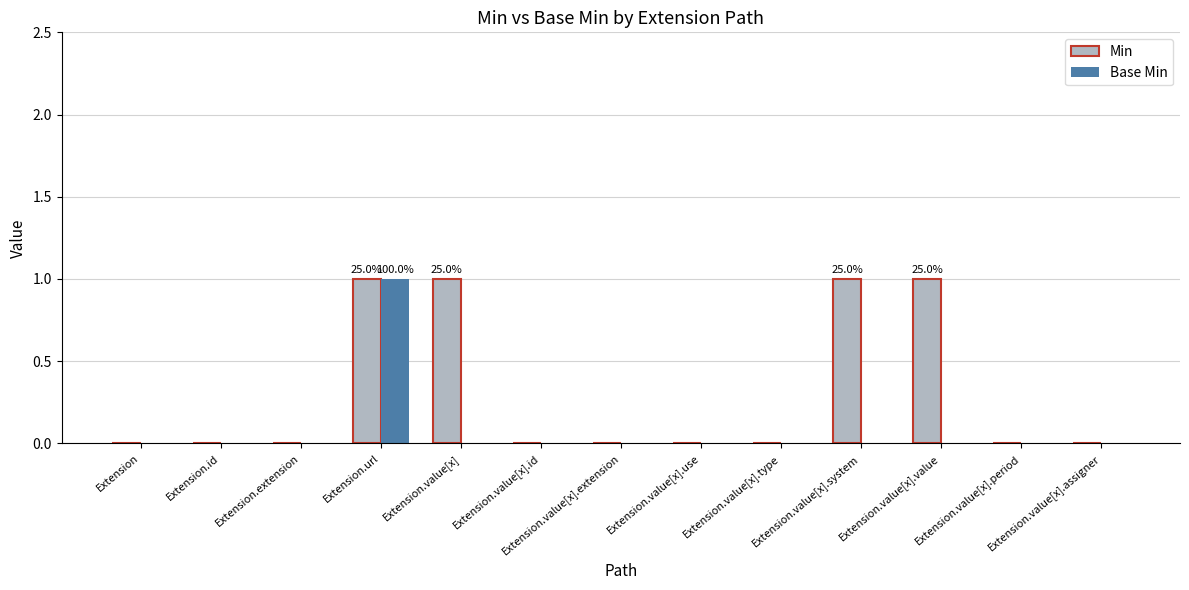

Are the bars horizontal?

No